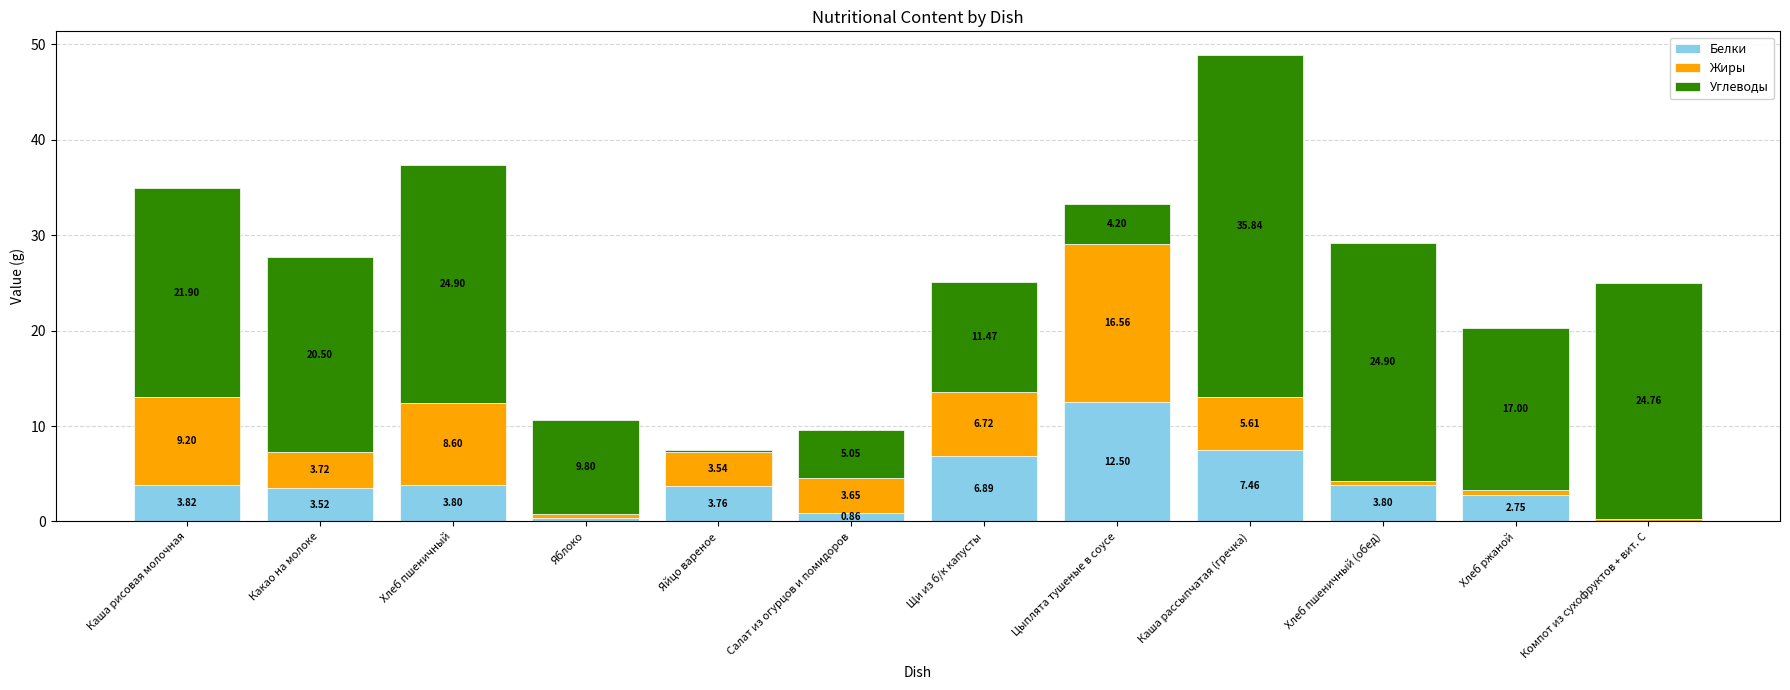

At which category is the sum across all series the highest?

Каша рассыпчатая (гречка)